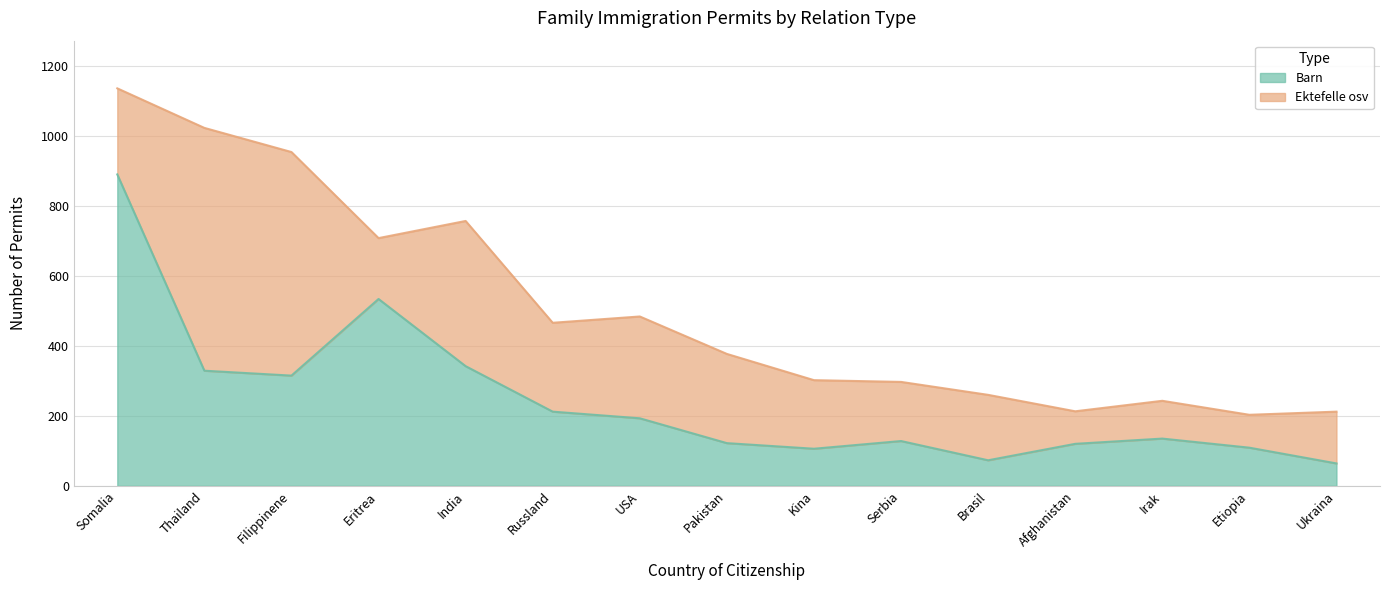

Which has a higher value, Filippinene or Somalia?

Somalia